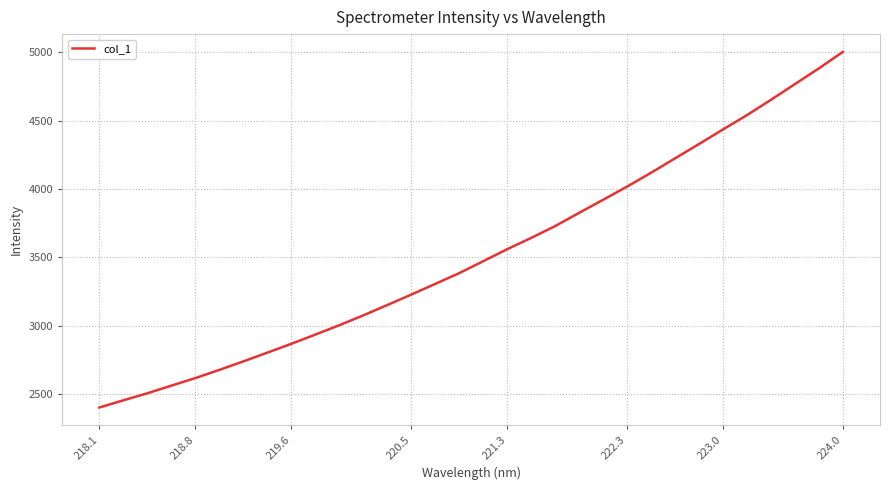

What is the greatest value displayed?

5001.6